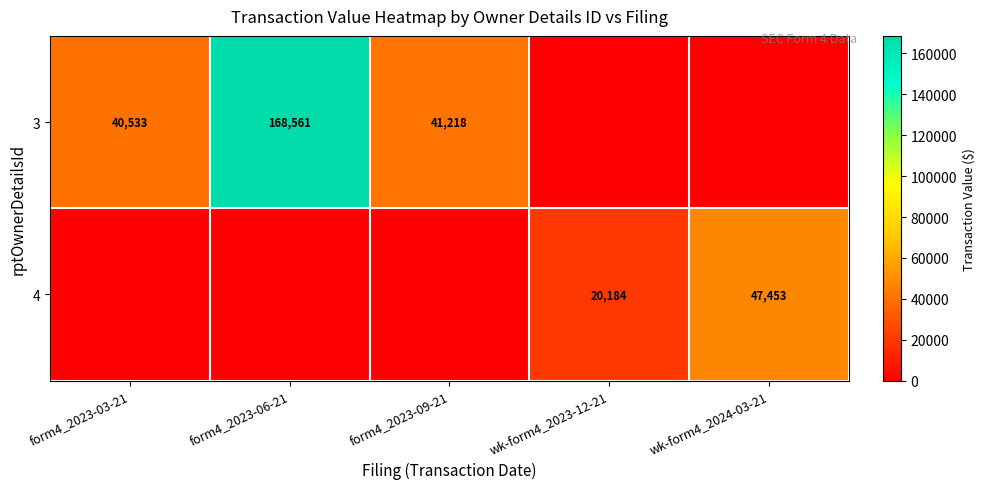

Is it true that 3 equals 111493 at form4_2023-06-21?

False